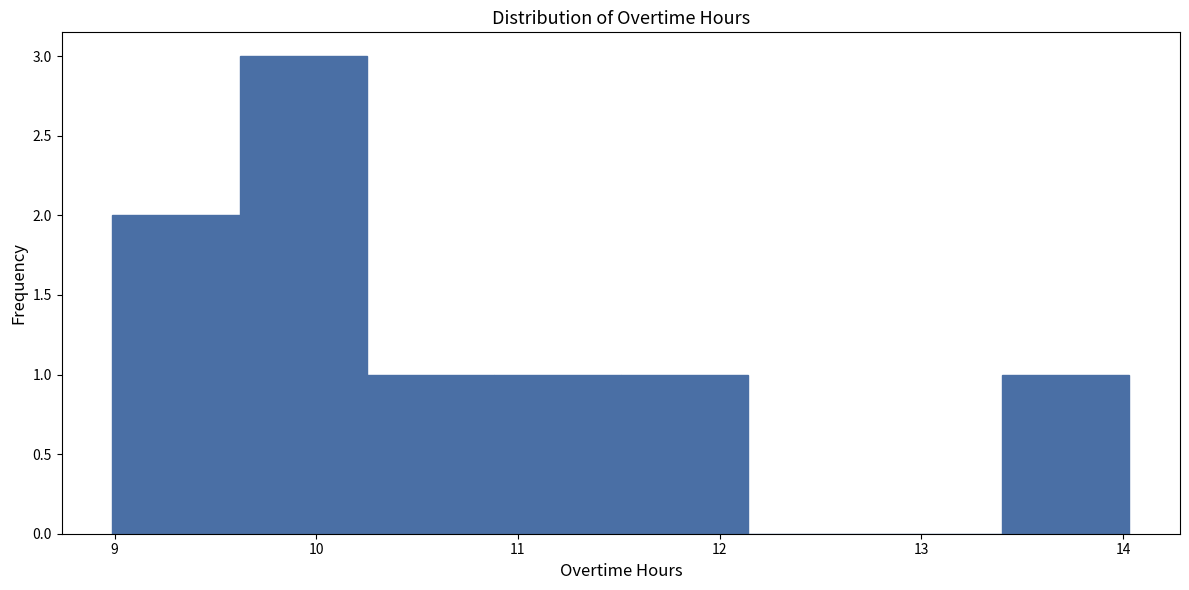

Over which range of the x-axis is the bar tallest?

9.62 to 10.25